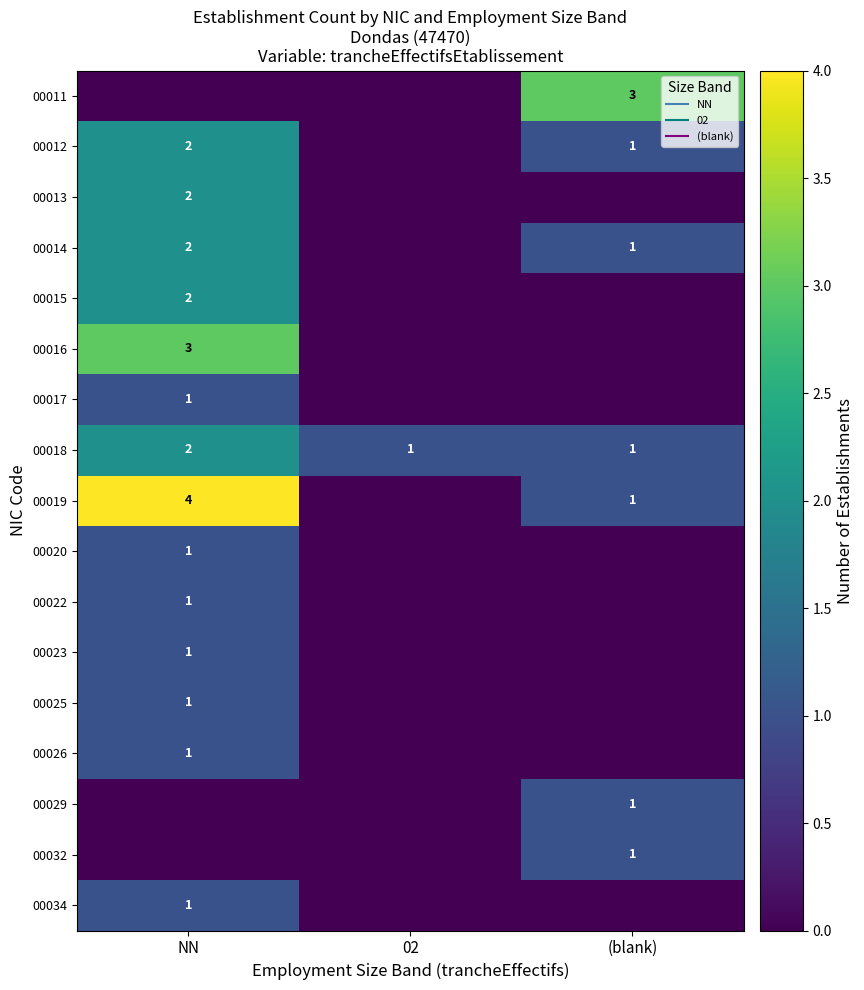

The value of 00023 at (blank) is 0. True or false?

True